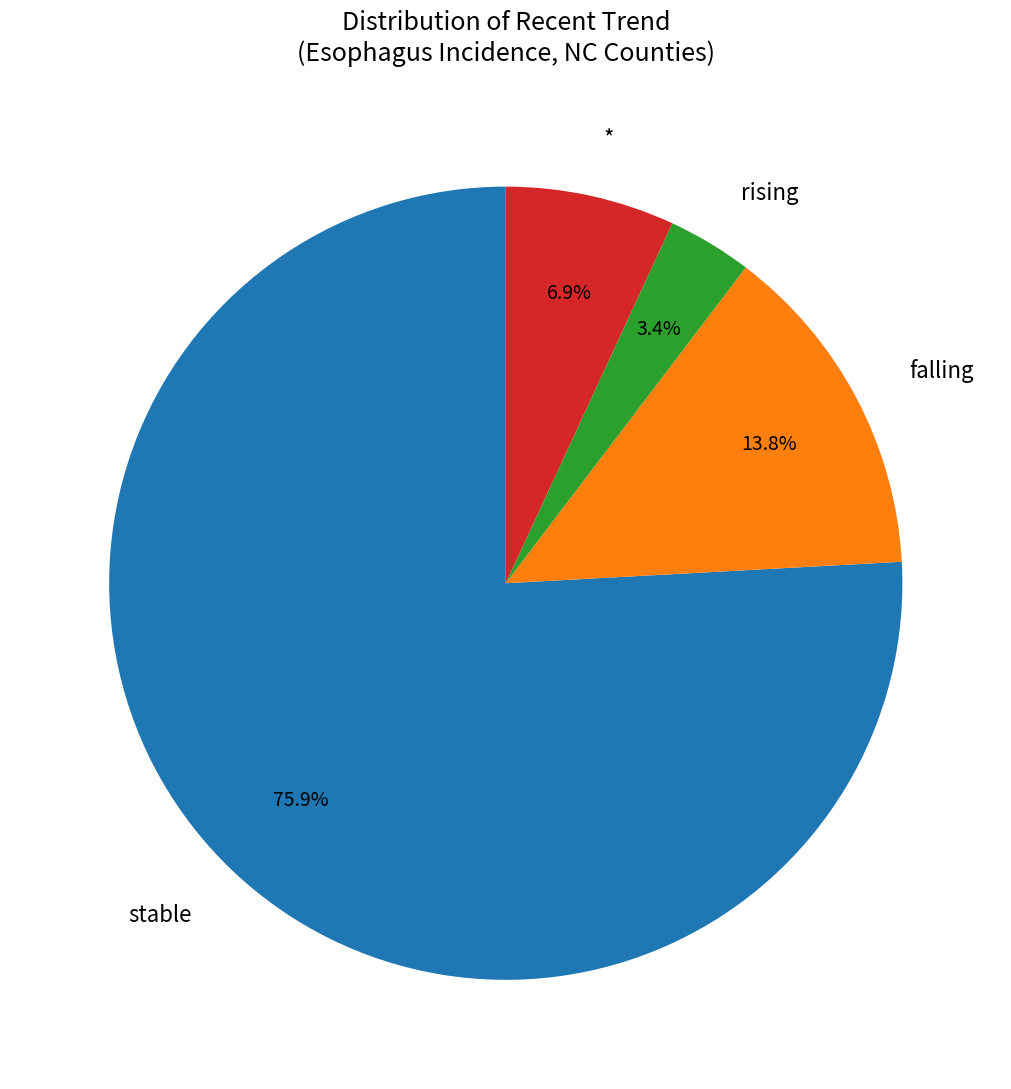

To the nearest percent, what is the difference between the falling and * slice percentages?

7%